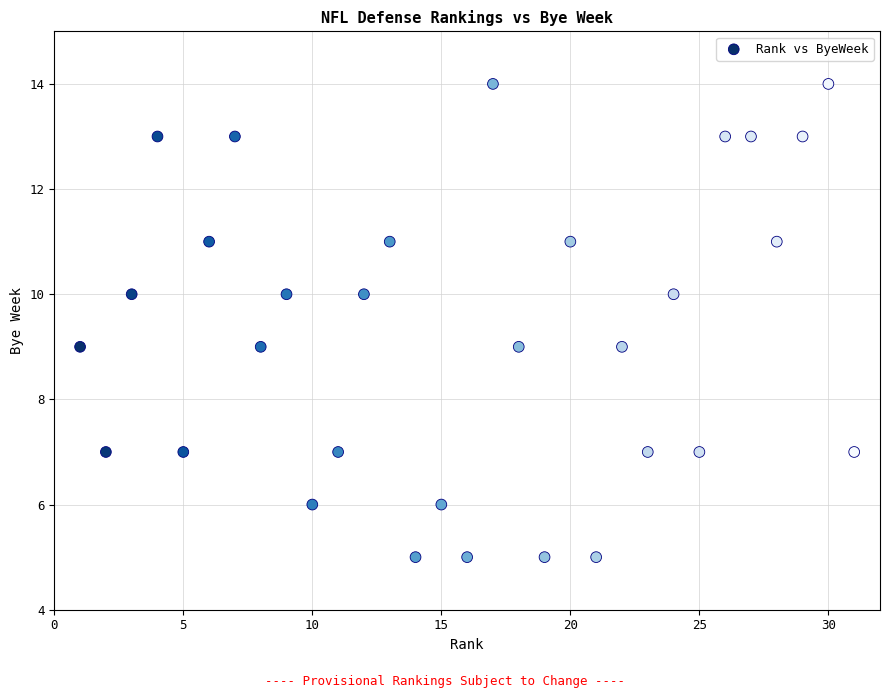

What is the range of Y values (max minus min)?

9